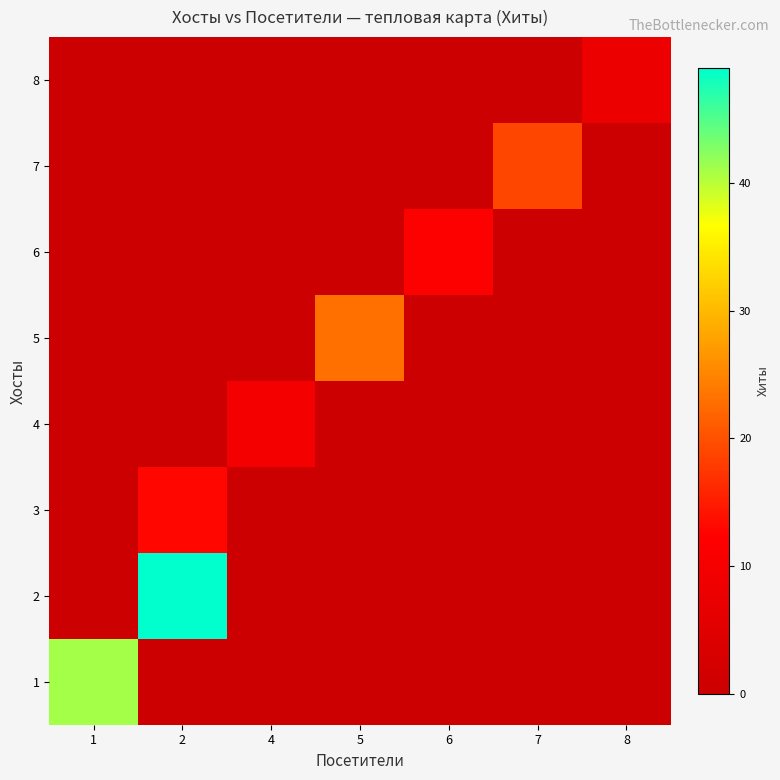

At how many categories does at least one series exceed 18?

4